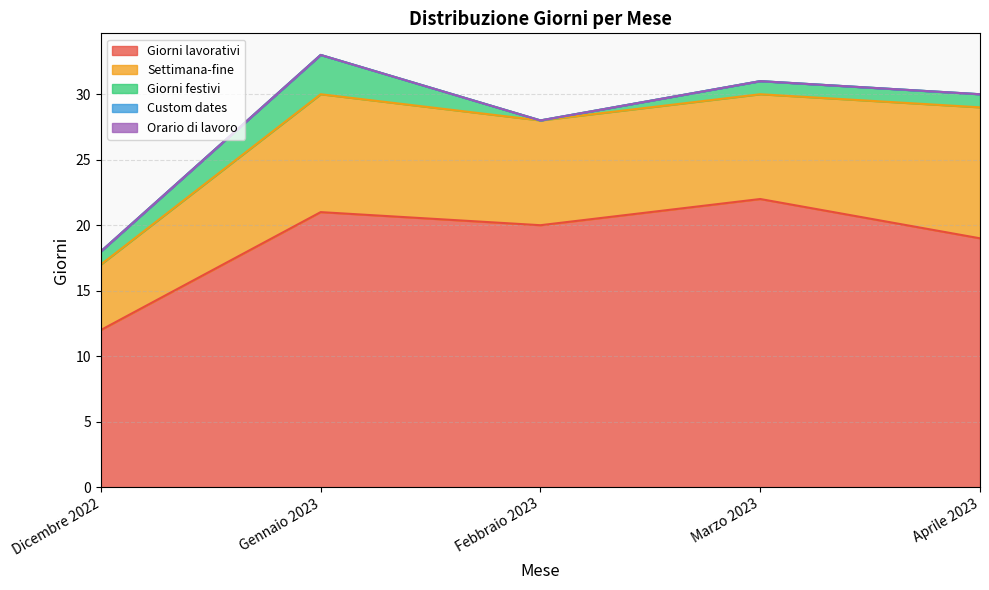

True or false: Giorni lavorativi has a value of 19 at Aprile 2023.

True